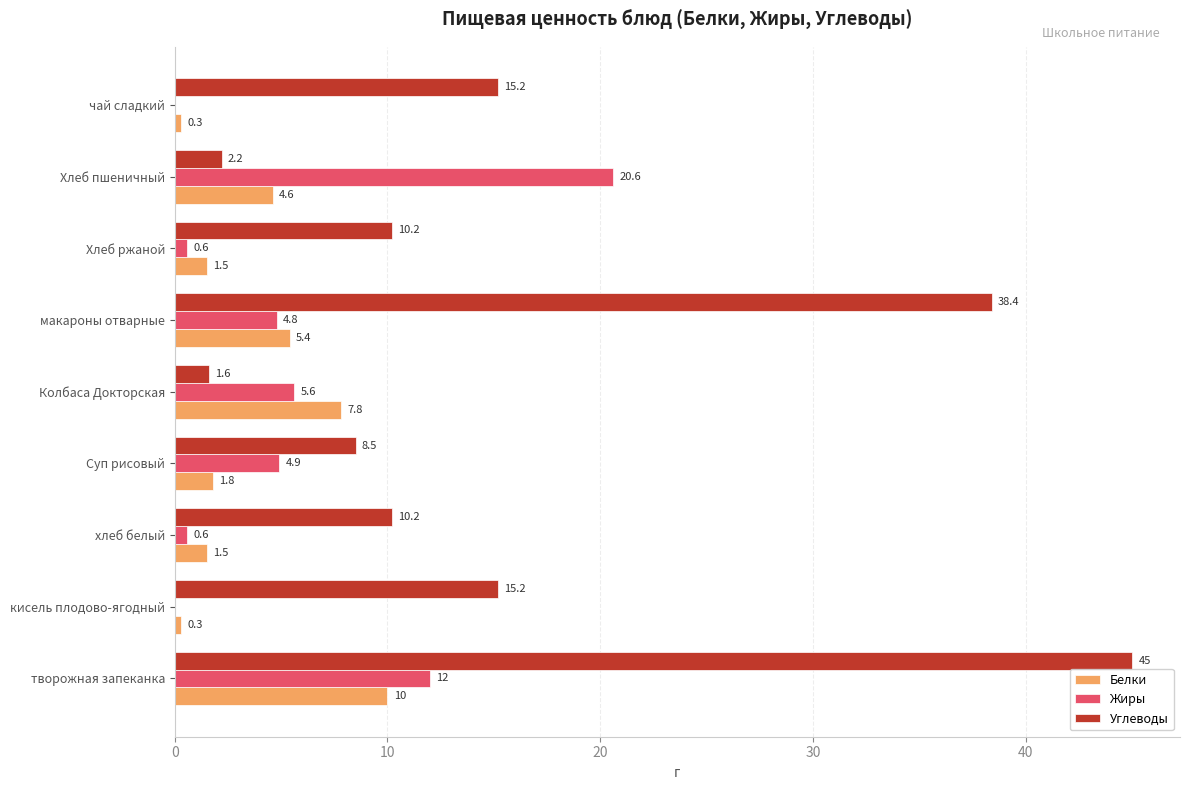

What value does the Жиры series have at макароны отварные?

4.8